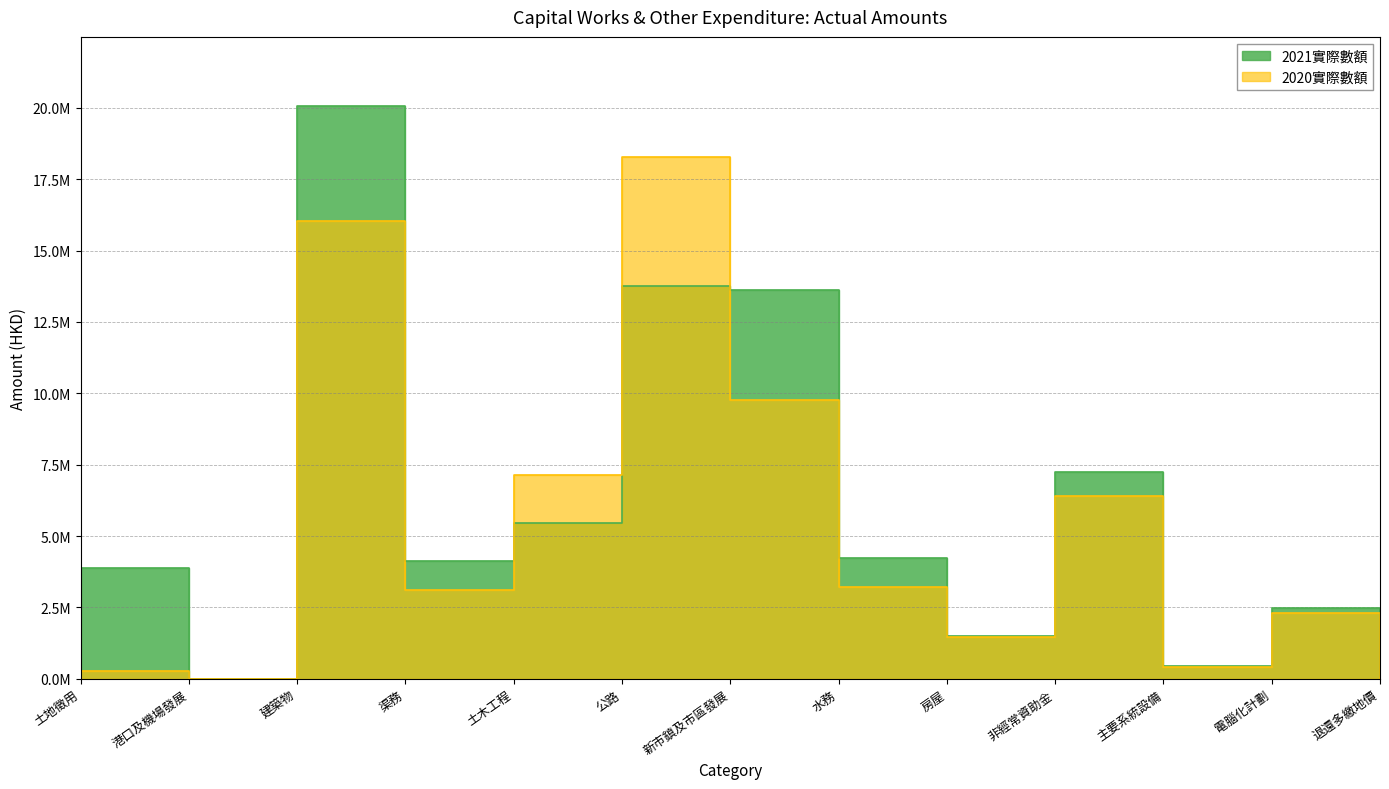

Reading left to right, what are all the values shown in this chart?

2021實際數額: 3888348	978	20079855	4135047	5472903	13764644	13633287	4239208	1485898	7233289	453909	2478973	111528
2020實際數額: 262326	920	16030952	3122658	7147529	18287479	9768399	3202150	1461962	6391407	419384	2309053	9752